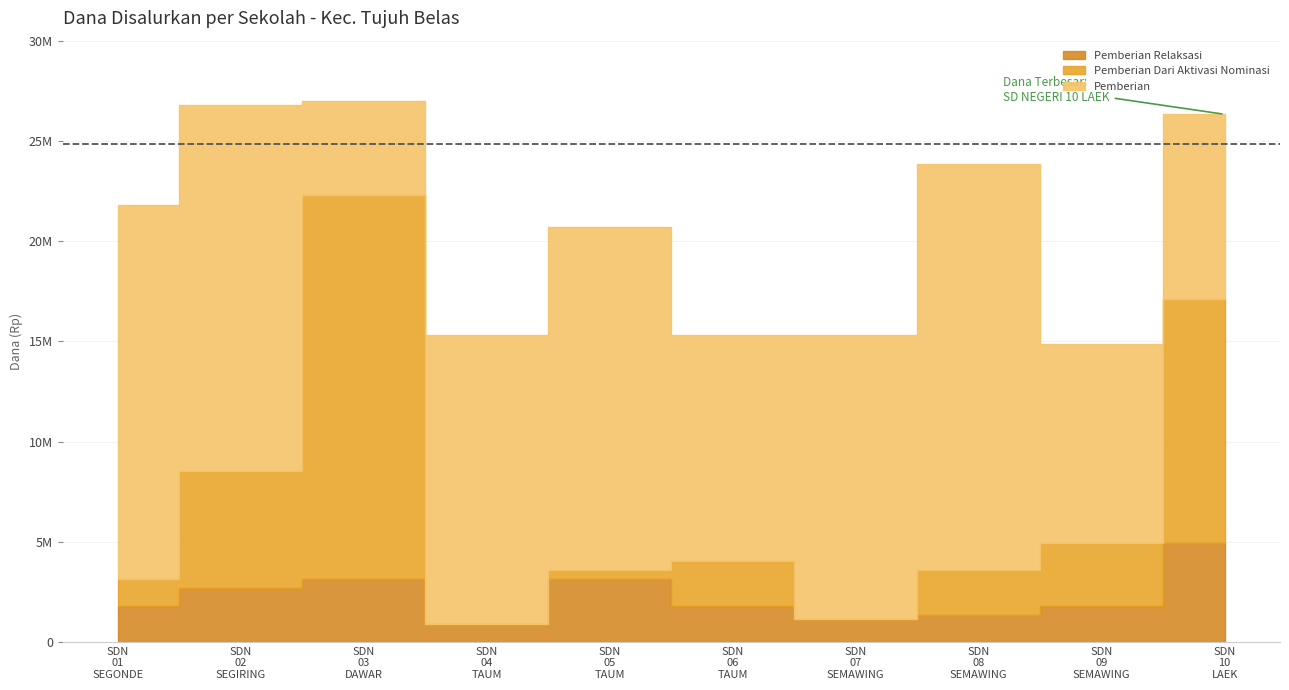

At which category is the sum across all series the highest?

SD NEGERI 03 DAWAR